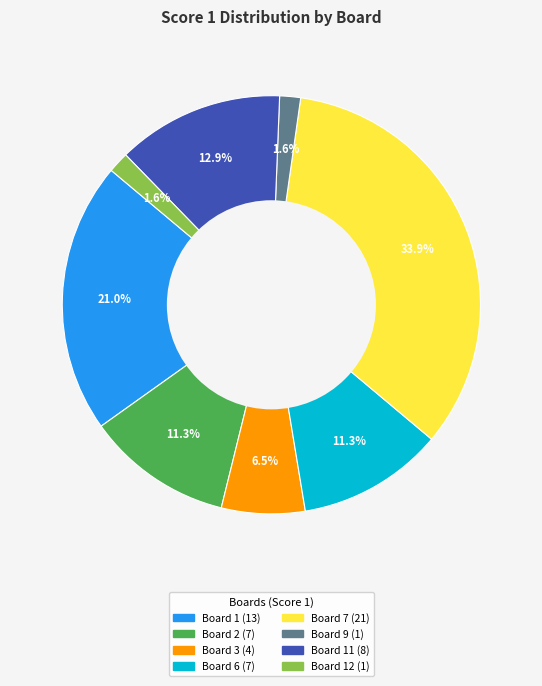

Is there a majority slice in this chart?

No